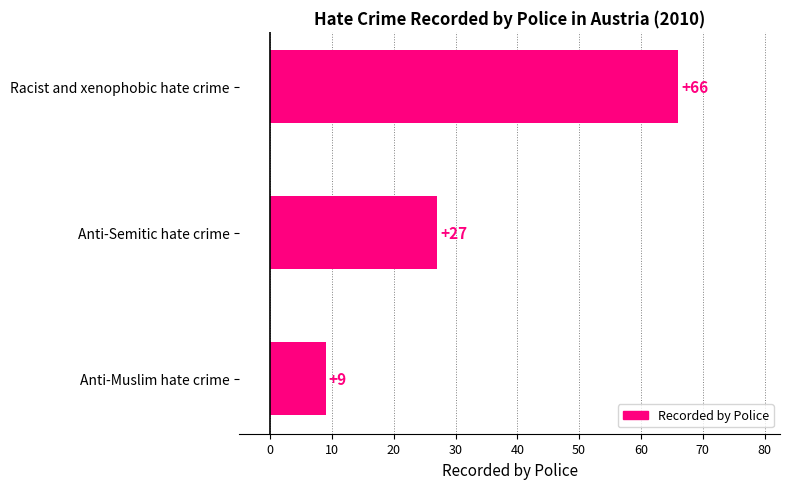

What is the value of the 2nd bar from the top?

27